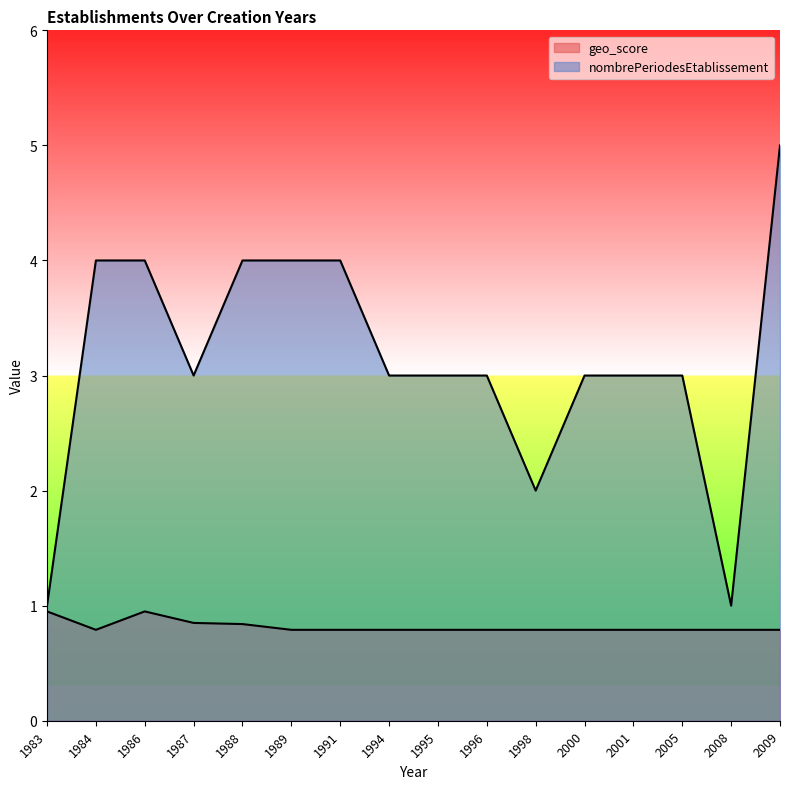

Where is nombrePeriodesEtablissement nearest to the value 3?

1987